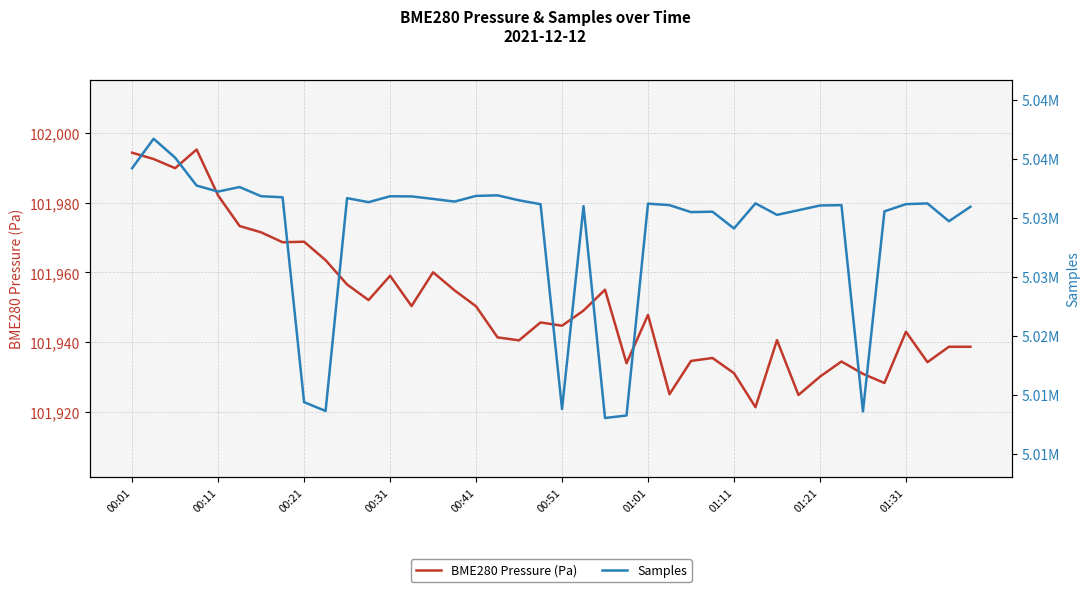

How many lines are shown in the chart?

2